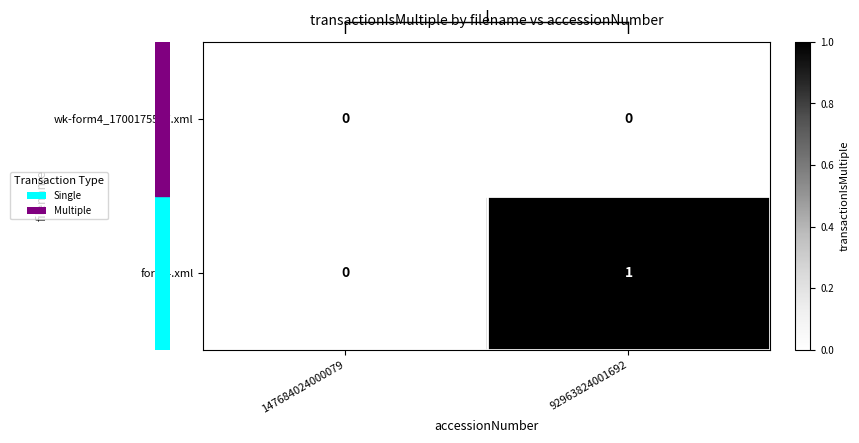

Which series has the largest range (max minus min)?

form4.xml